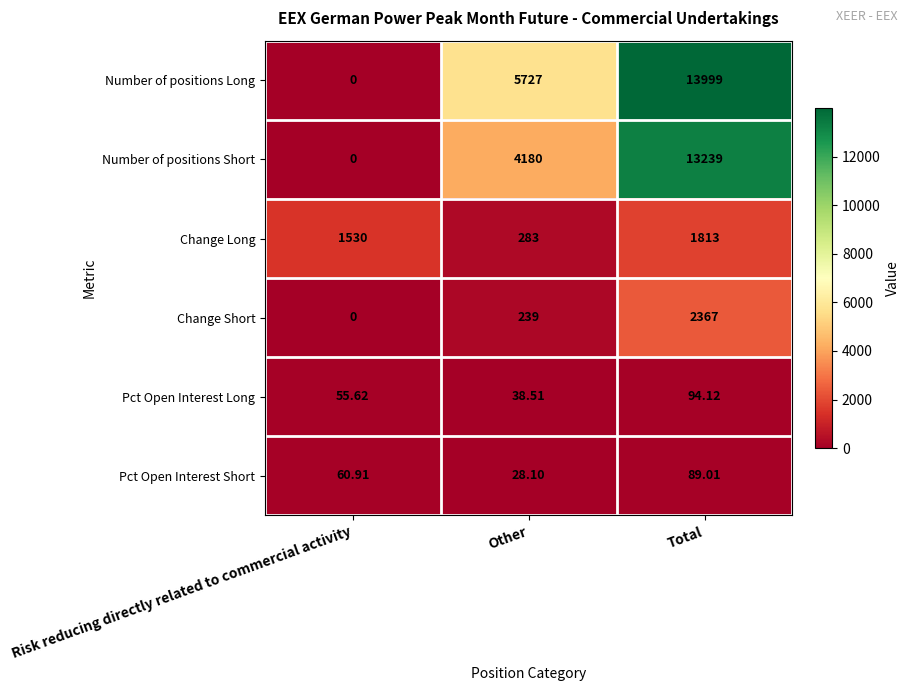

List the labels in order of Number of positions Short value, largest first.

Total, Other, Risk reducing directly related to commercial activity